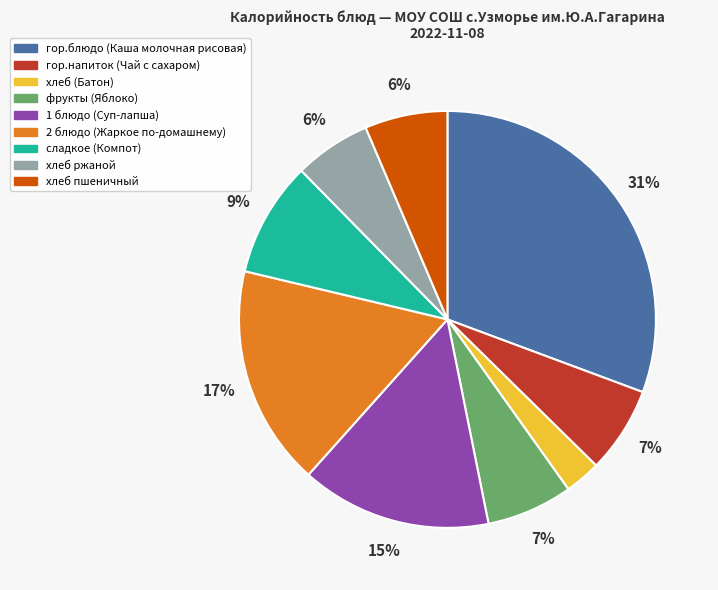

Which has a higher value, хлеб ржаной or хлеб (Батон)?

хлеб ржаной